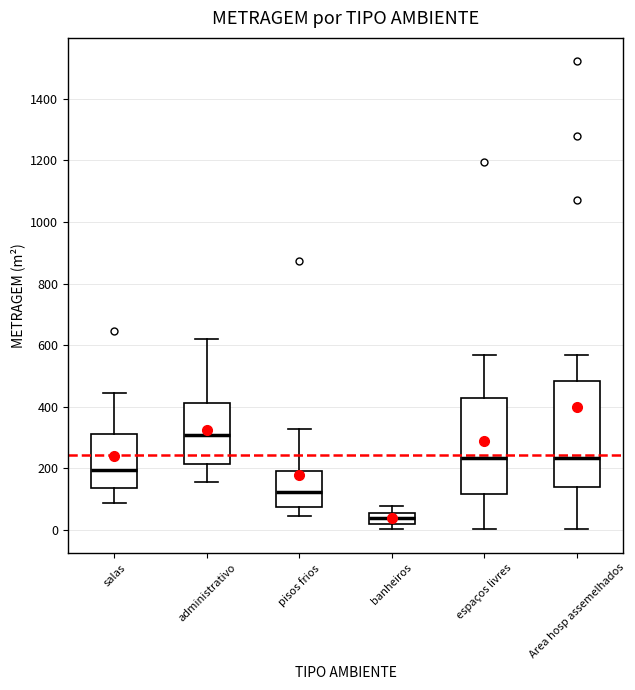

Reading left to right, transcribe this box plot: for each box, give where its median line is, the range the box spans, and where its two whiskers end, as read against the y-axis. The values are not printed on the chart, so give them approximately, as read against the axis.

salas: median 200, box 140 to 320, whiskers 80 to 440
administrativo: median 300, box 220 to 420, whiskers 160 to 620
pisos frios: median 120, box 80 to 200, whiskers 40 to 320
banheiros: median 40, box 20 to 60, whiskers 0 to 80
espaços livres: median 240, box 120 to 420, whiskers 0 to 560
Area hosp assemelhados: median 240, box 140 to 480, whiskers 0 to 560